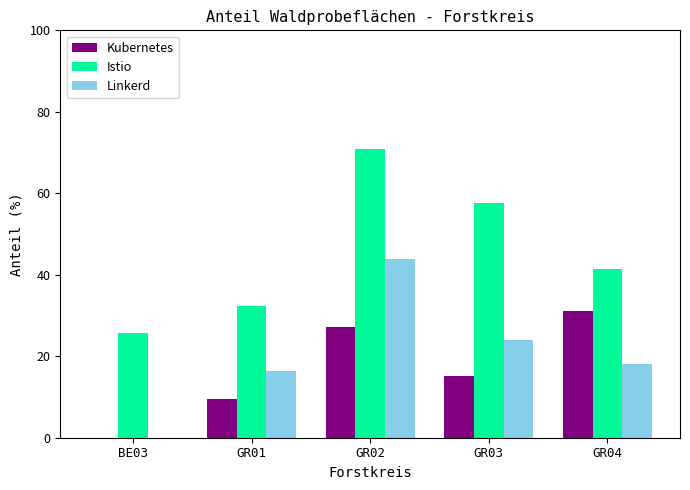

Reading left to right, list all the values displayed in this chart.

Kubernetes: BE03=0.0	GR01=9.5	GR02=27.2	GR03=15.2	GR04=31.1
Istio: BE03=25.7	GR01=32.3	GR02=70.8	GR03=57.6	GR04=41.3
Linkerd: BE03=0.0	GR01=16.5	GR02=43.8	GR03=24.1	GR04=18.0